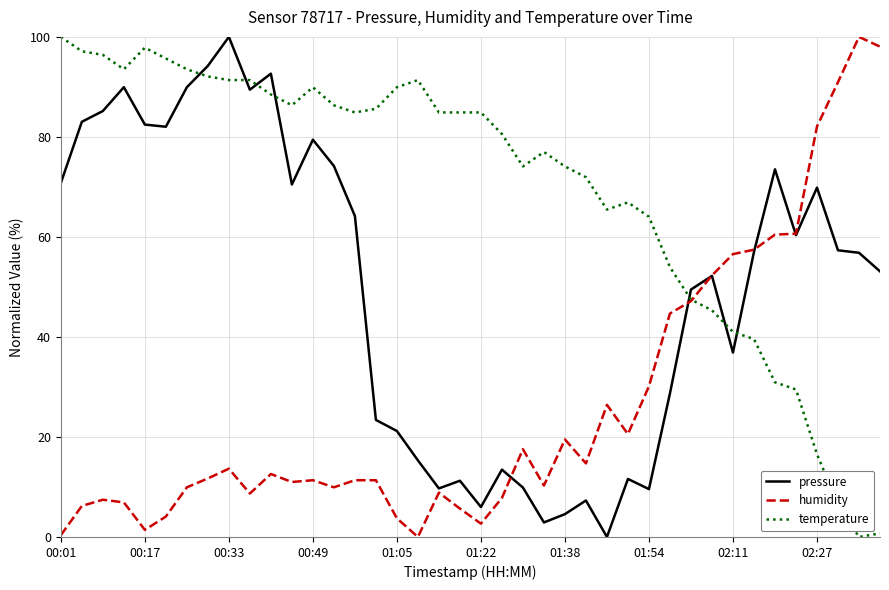

True or false: temperature and pressure intersect in this chart.

True